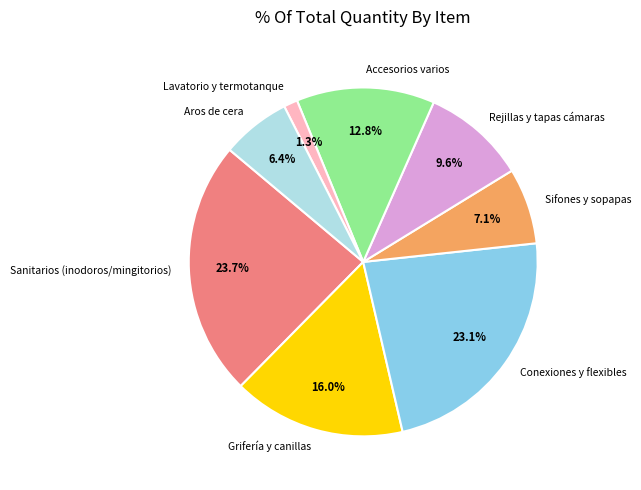

How many slices are in this pie chart?

8